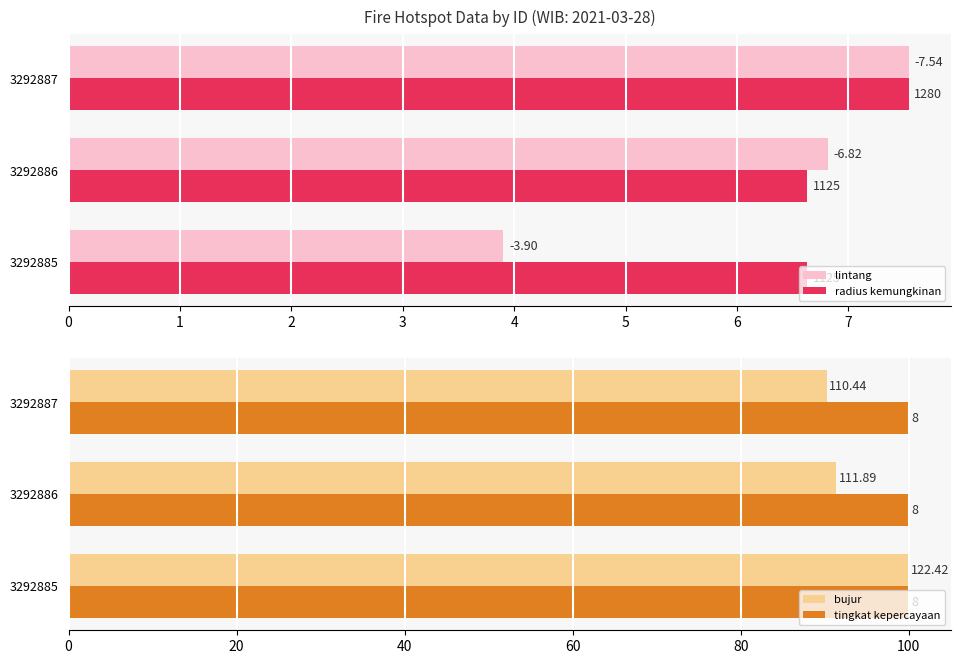

List the series in order of their peak value, highest first.

bujur, lintang, radius kemungkinan, tingkat kepercayaan